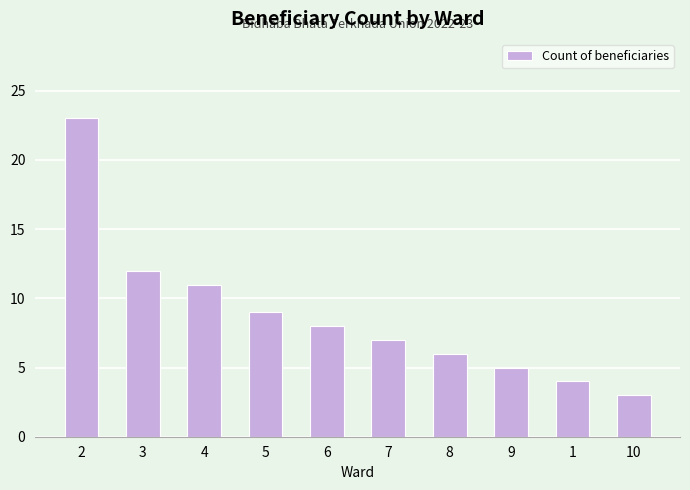

True or false: the data shows 6 at 4.

False